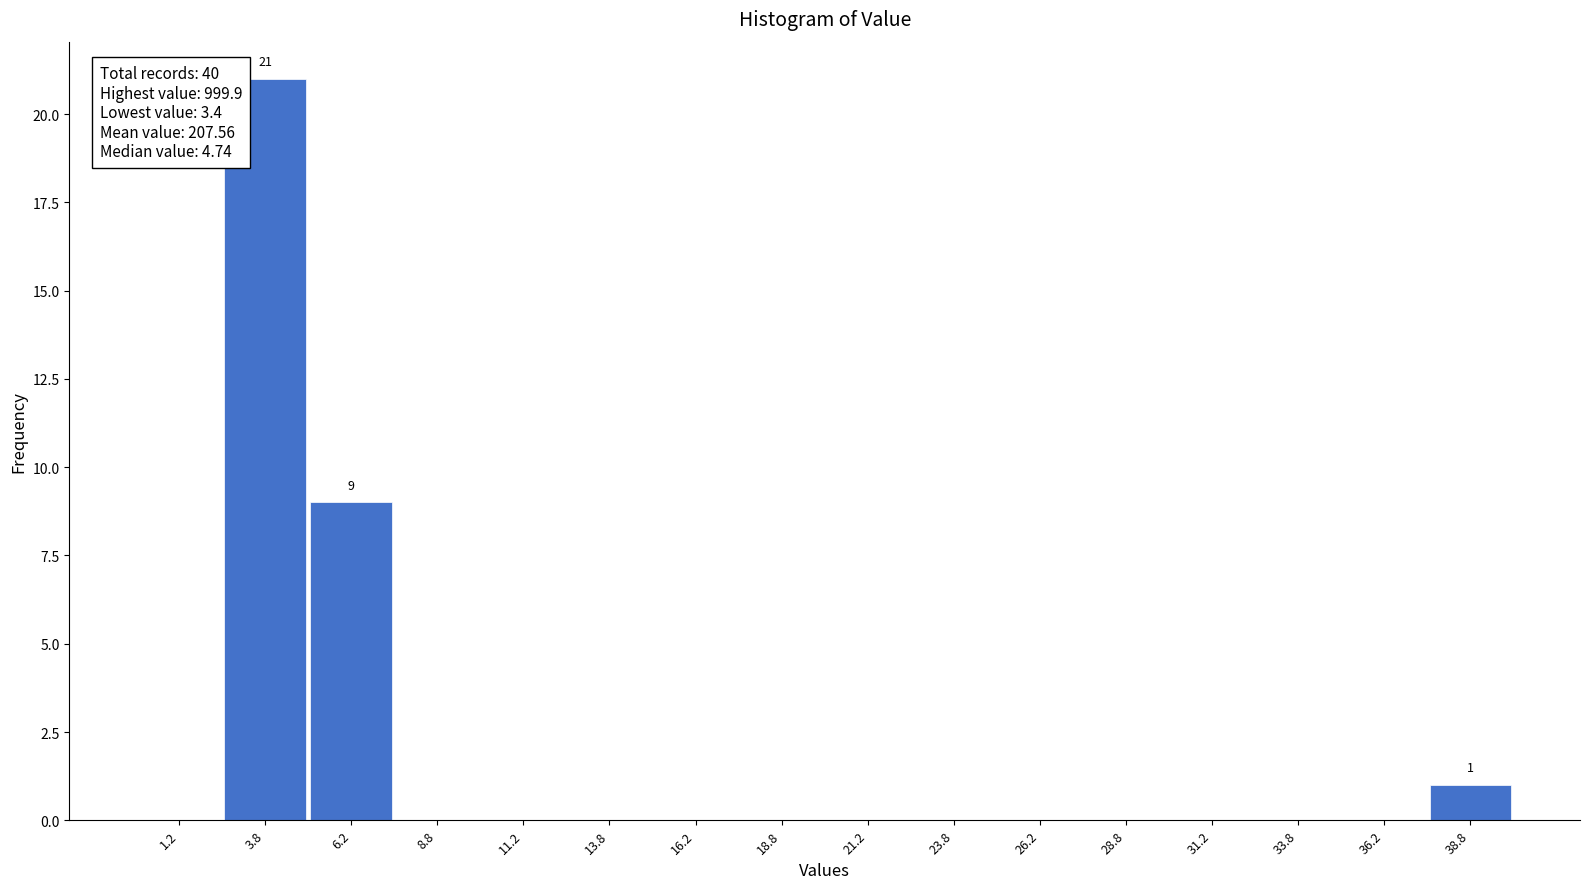

Which range on the x-axis has the tallest bar?

2.5 to 5.0